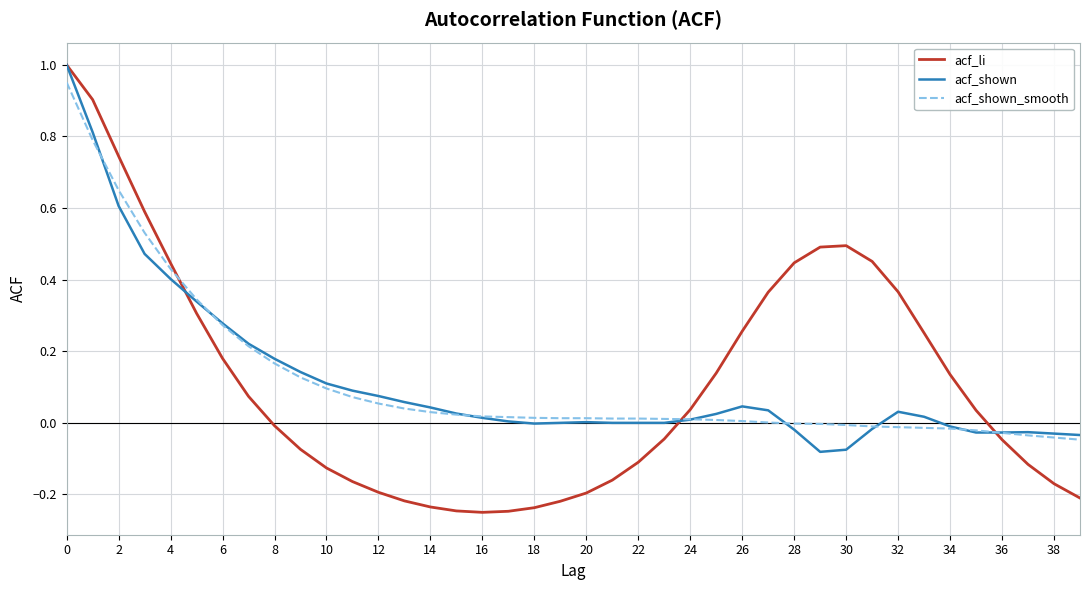

Which series has the largest range (max minus min)?

acf_li